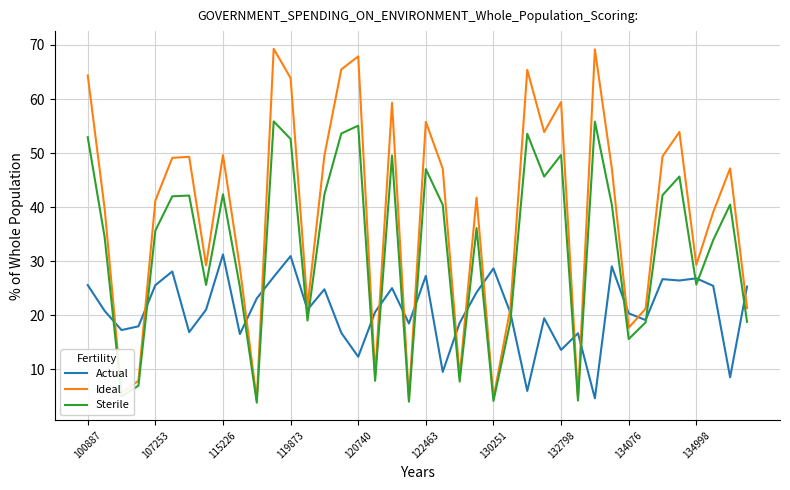

Which series has the largest total across all categories?

Ideal